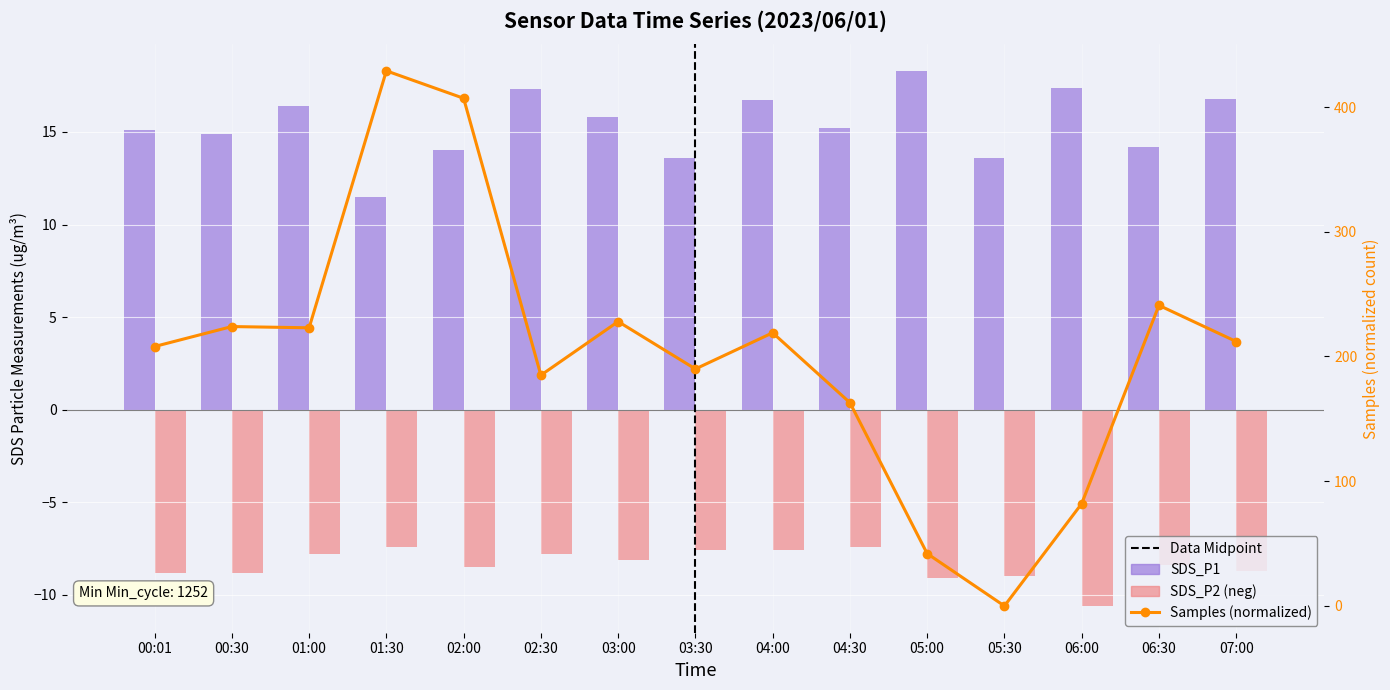

How many values in Samples are above zero?

14